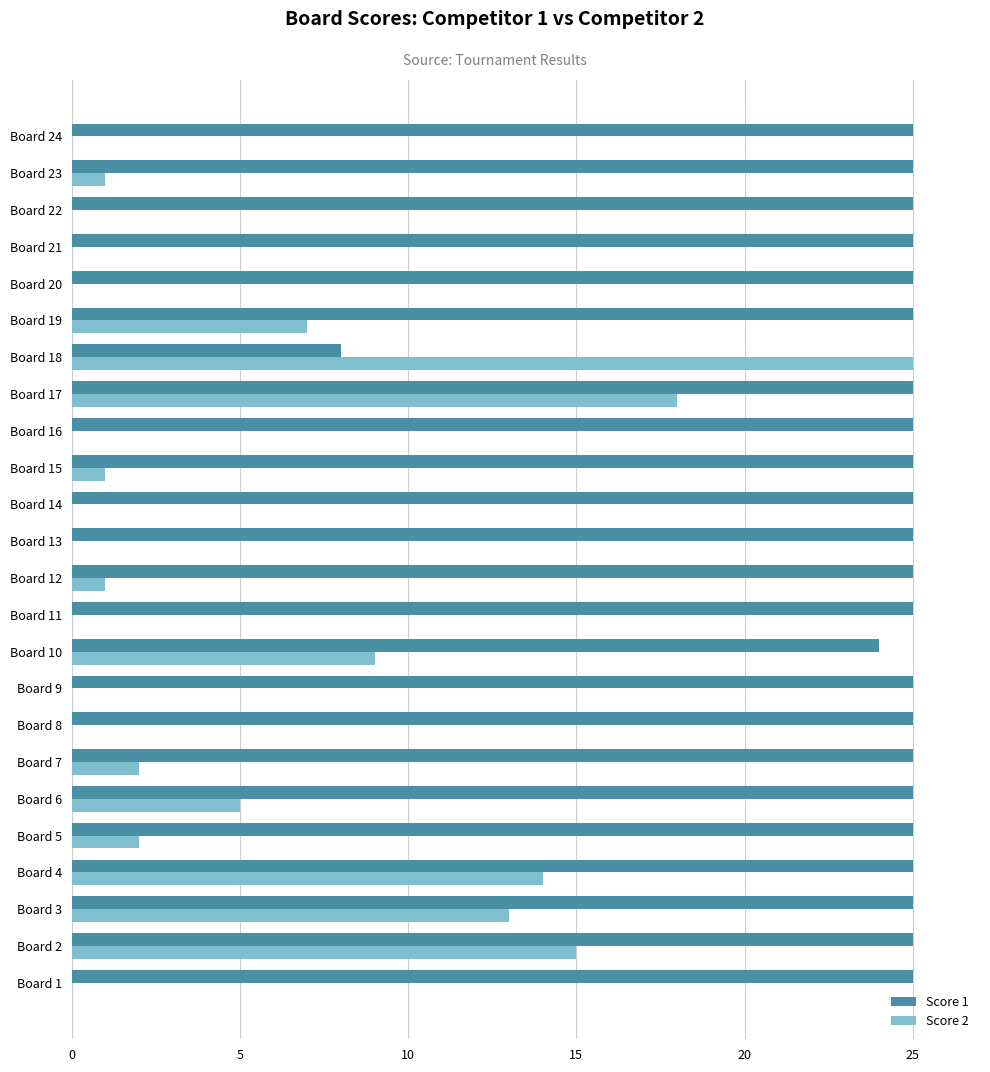

Is it true that Score 1 equals 25 at Board 1?

True